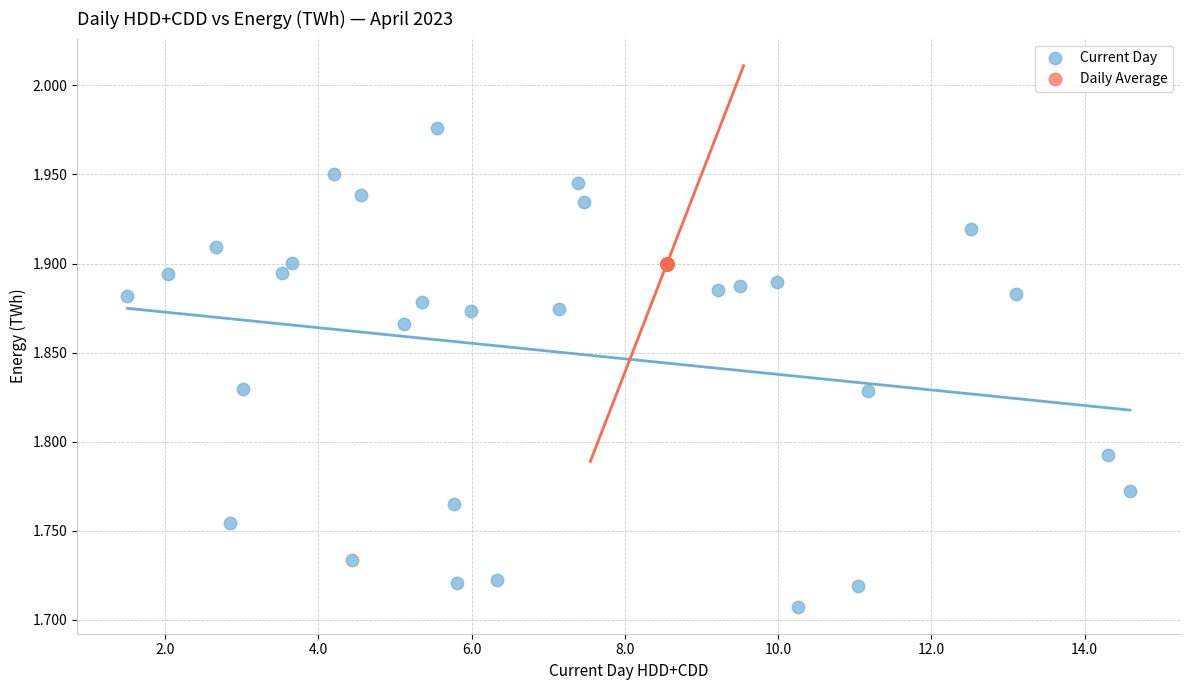

Which series contains the highest Y value?

Current Day